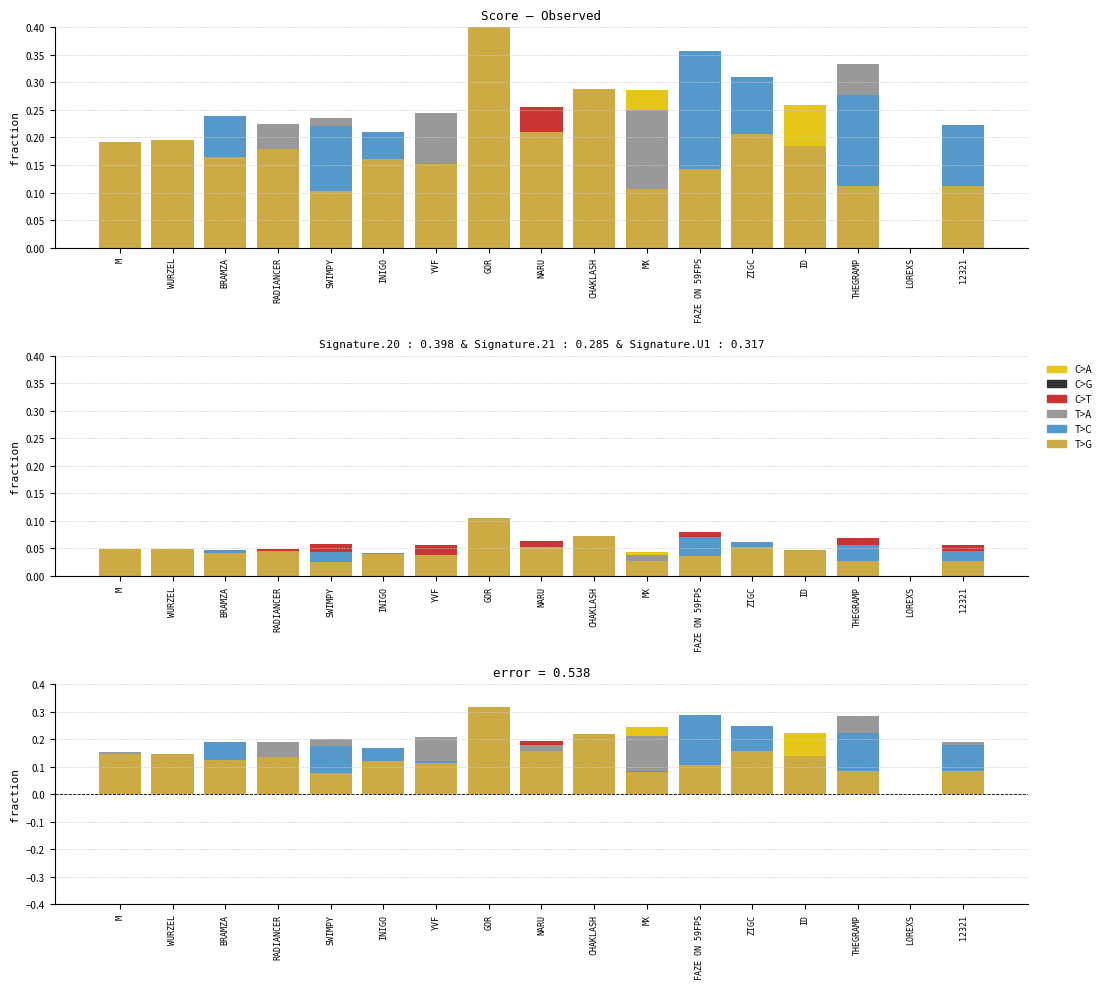

At which category does the chart reach its minimum across all series?

YVF